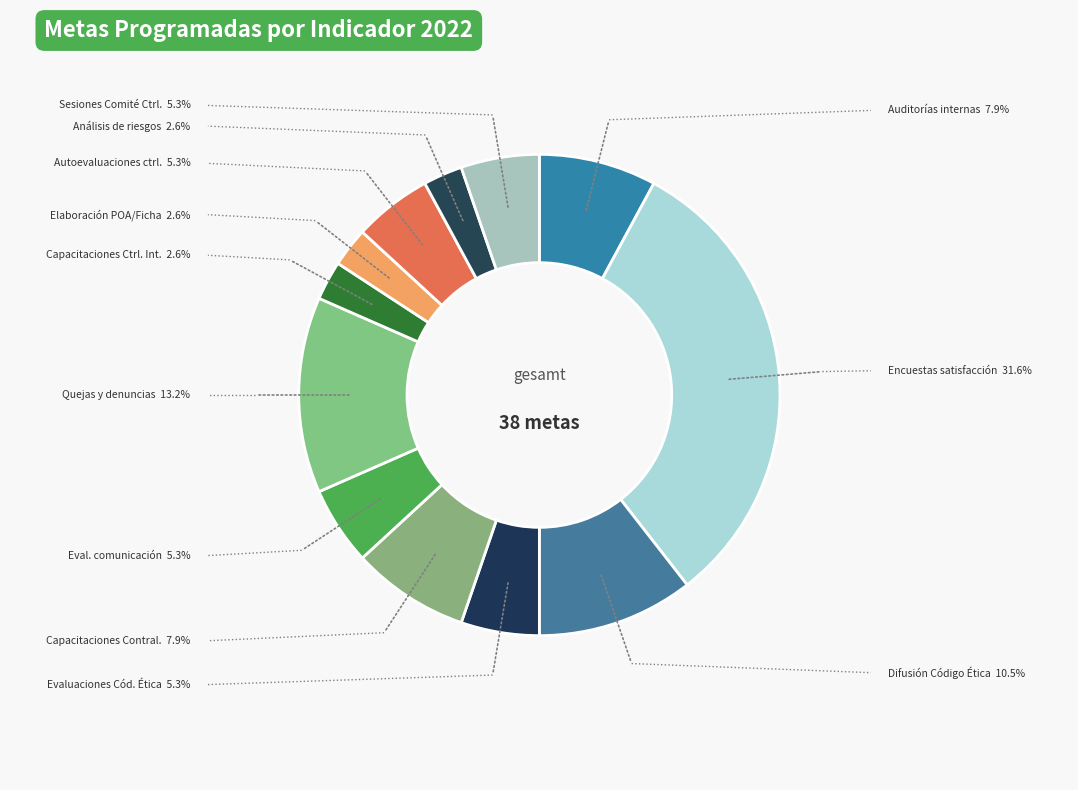

Which category has the biggest portion of the pie?

% de aplicaciones de encuestas de satisfacción